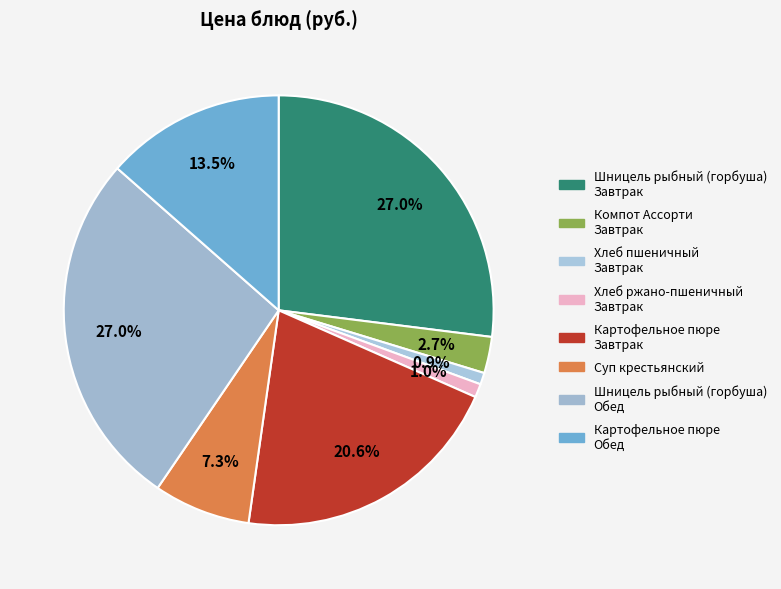

How many segments does this pie chart have?

8